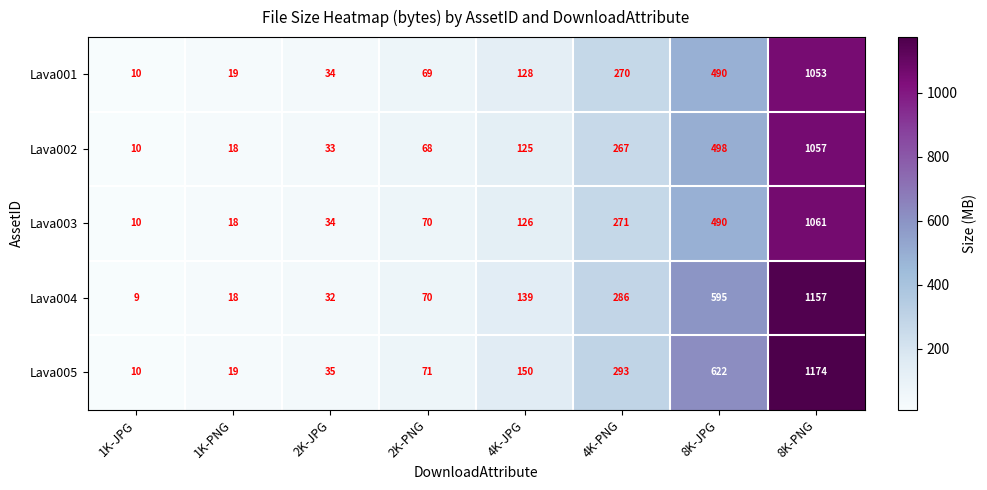

What is the difference between the Lava005 values at 1K-JPG and 1K-PNG?

9